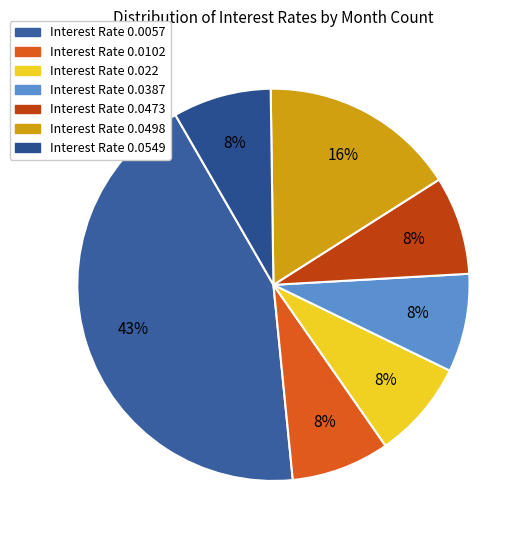

To the nearest percent, what portion does Interest Rate 0.0549 represent?

8%